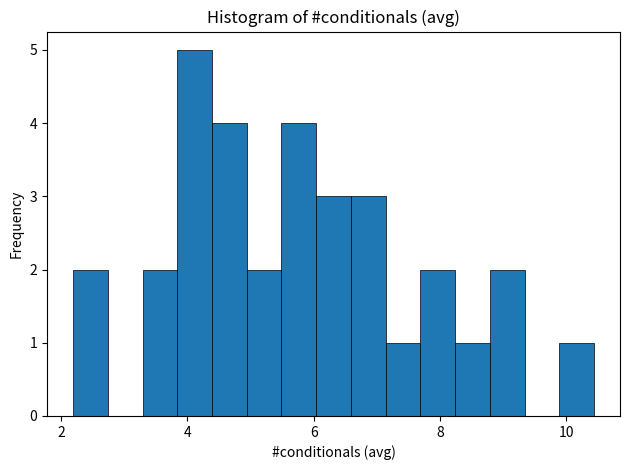

Around what value on the x-axis is the tallest bar? Give the approximate position of its centre, as read against the axis.

4.2